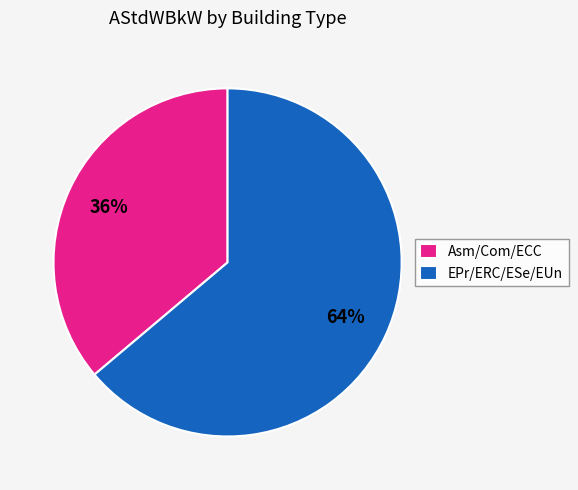

Which slice is the largest?

EPr/ERC/ESe/EUn